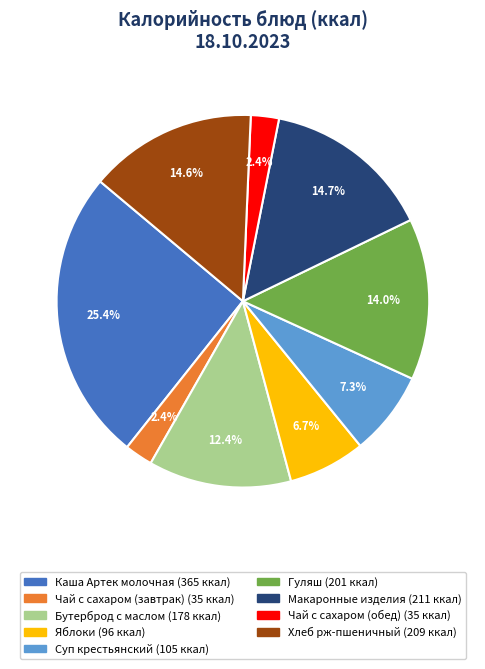

To the nearest percent, what is the combined percentage of Яблоки and Суп крестьянский?

14%